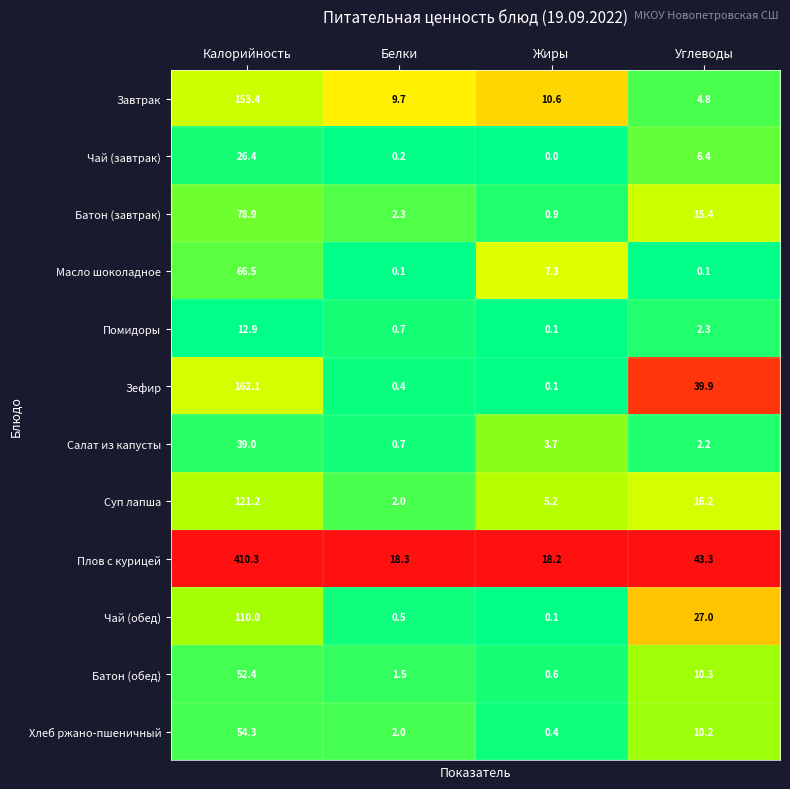

How many data points does each series have?

4